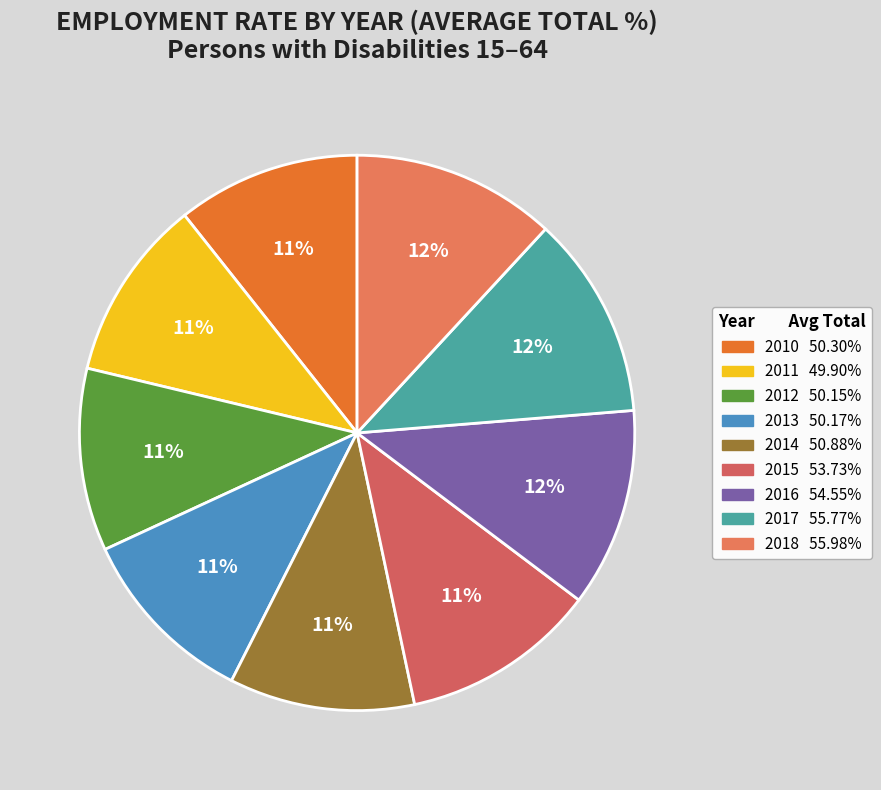

Is 2016 the majority of the pie?

No